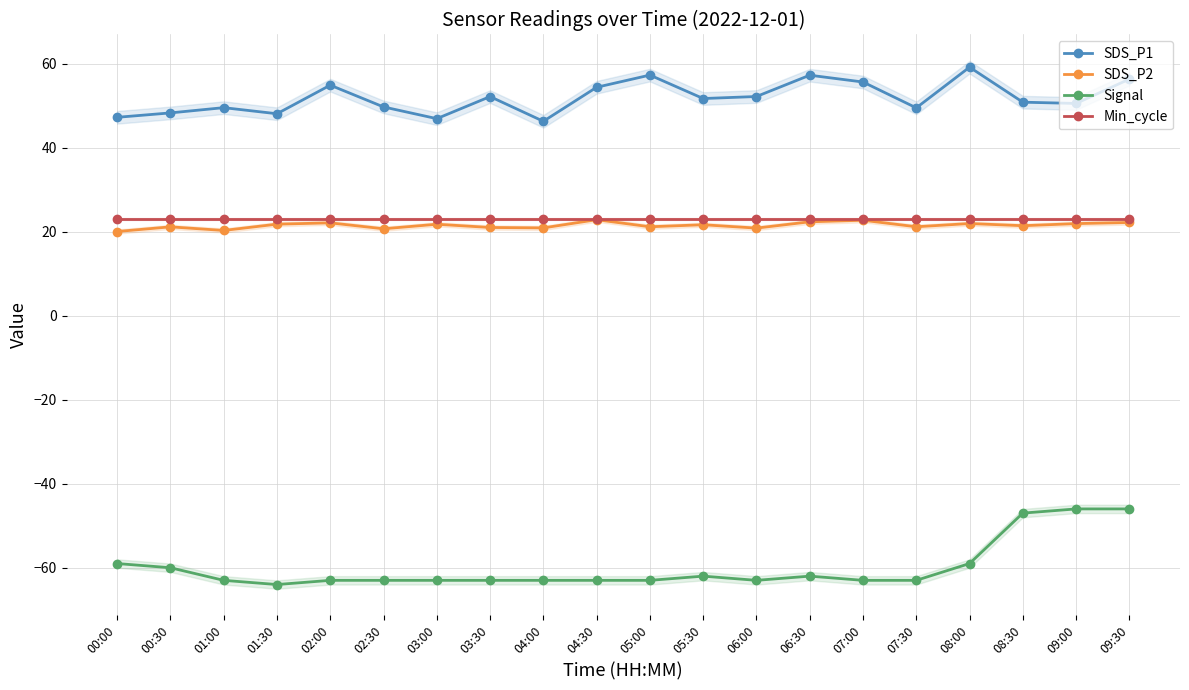

Which series changed the most between 00:00 and 05:30?

SDS_P1